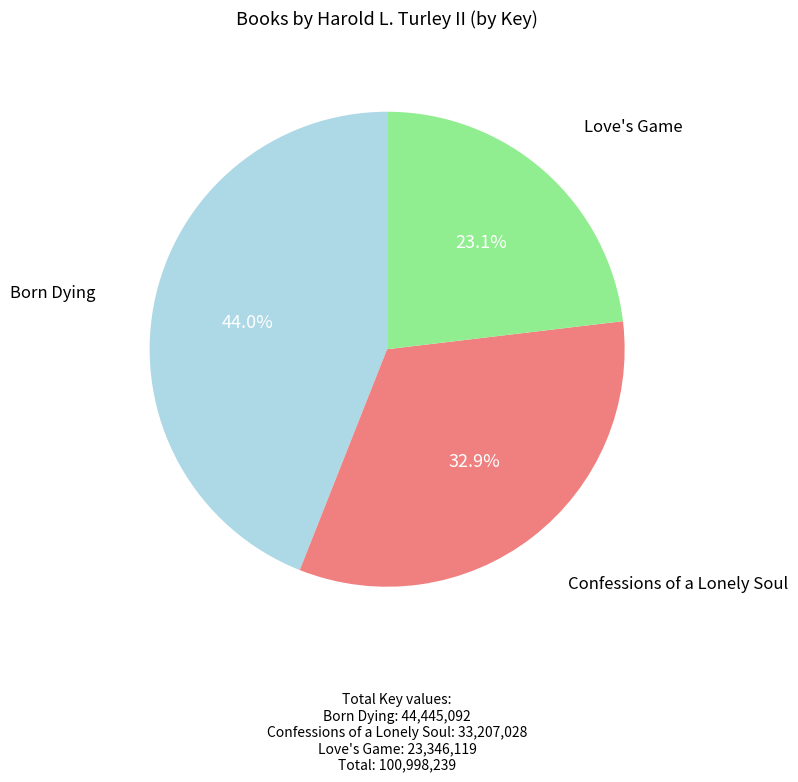

What portion of the pie excludes Love's Game?

76.9%